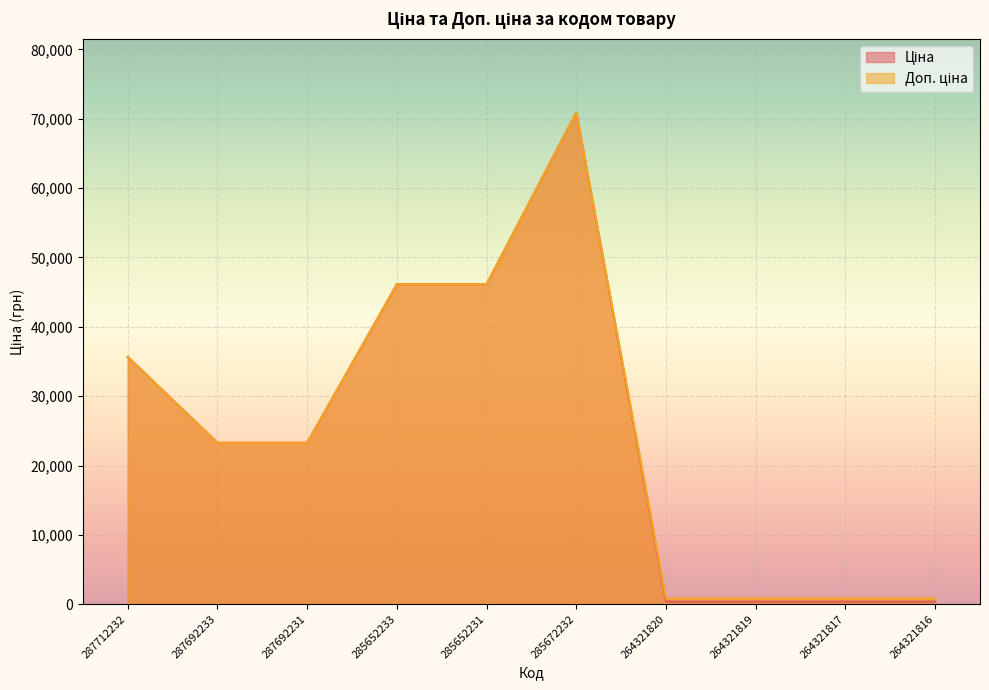

Reading right to left, extract all data points from this chart.

Ціна: 264321816=386.9	264321817=386.9	264321819=386.9	264321820=386.9	285672232=70906.0	285652231=46143.9	285652233=46143.9	287692231=23278.2	287692233=23278.2	287712232=35659.4
Доп. ціна: 264321816=849.0	264321817=849.0	264321819=849.0	264321820=849.0	285672232=70906.0	285652231=46143.9	285652233=46143.9	287692231=23278.2	287692233=23278.2	287712232=35659.4